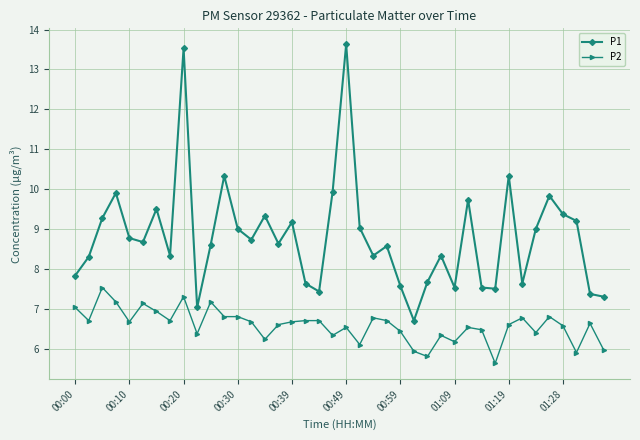

What is the value of the P2 point at the 24th from the left?

6.7